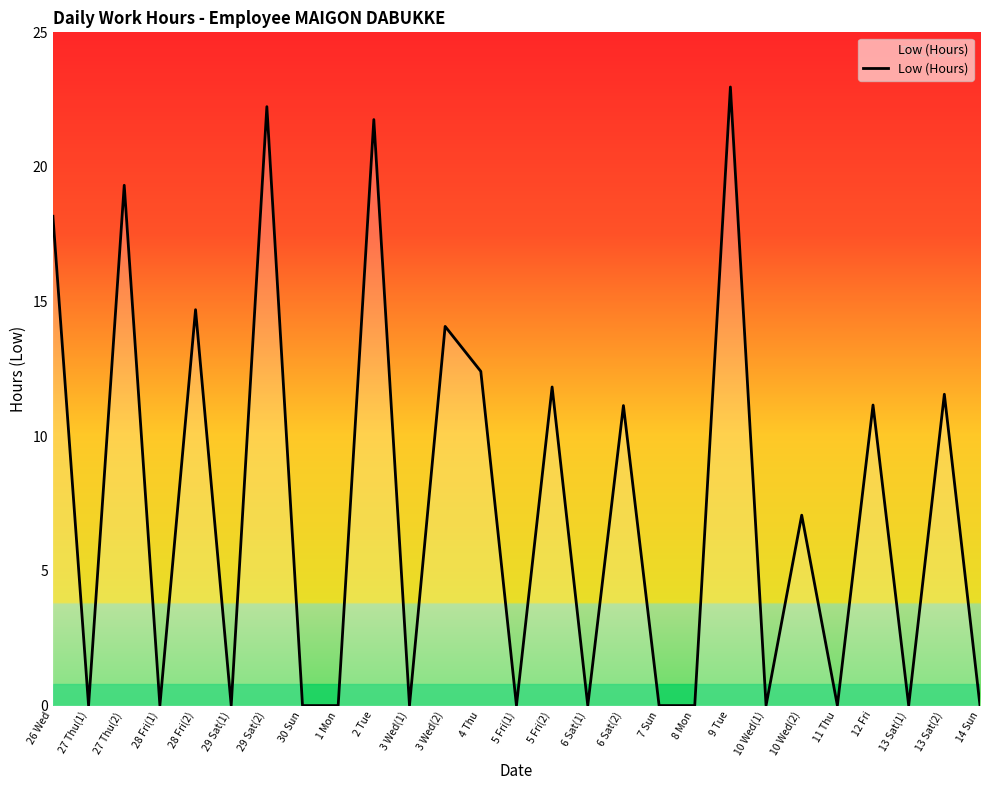

Is it true that the value at 29 Sat(2) is 22.2?

True